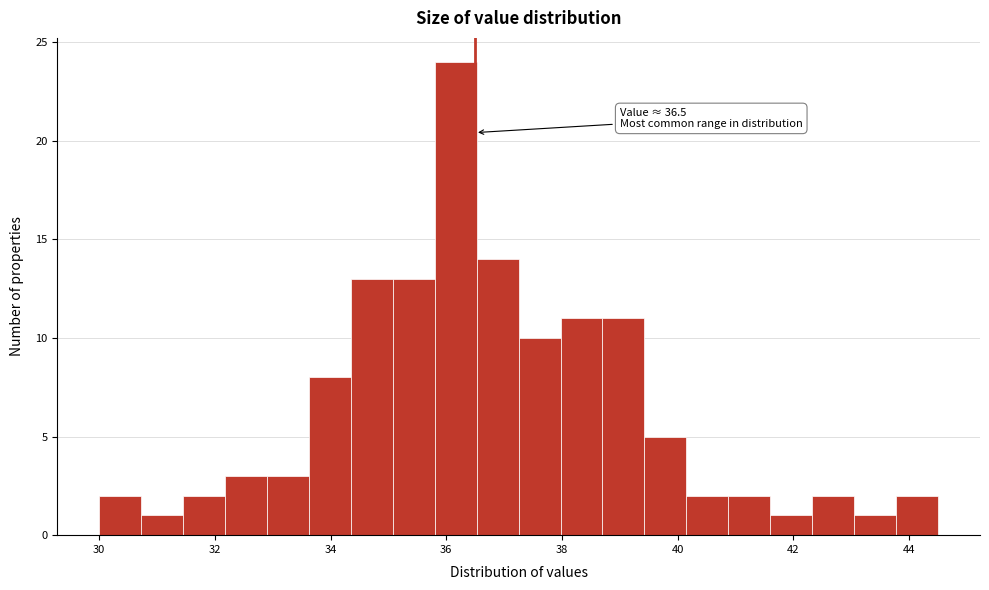

Read against the x-axis, roughly where is the centre of the tallest bar?

36.2